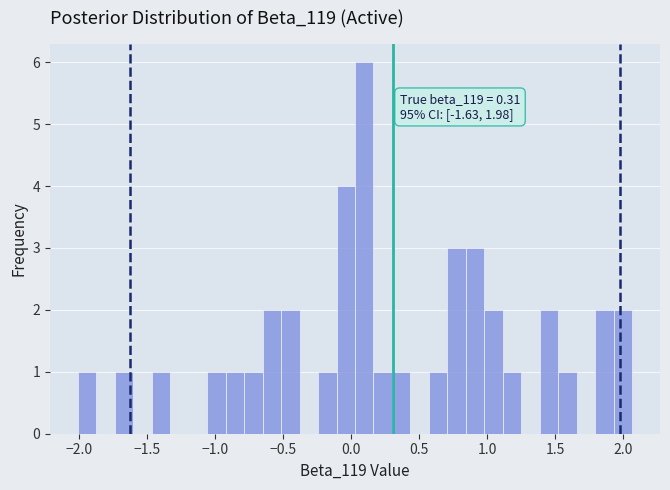

Around what value on the x-axis is the tallest bar? Give the approximate position of its centre, as read against the axis.

0.10